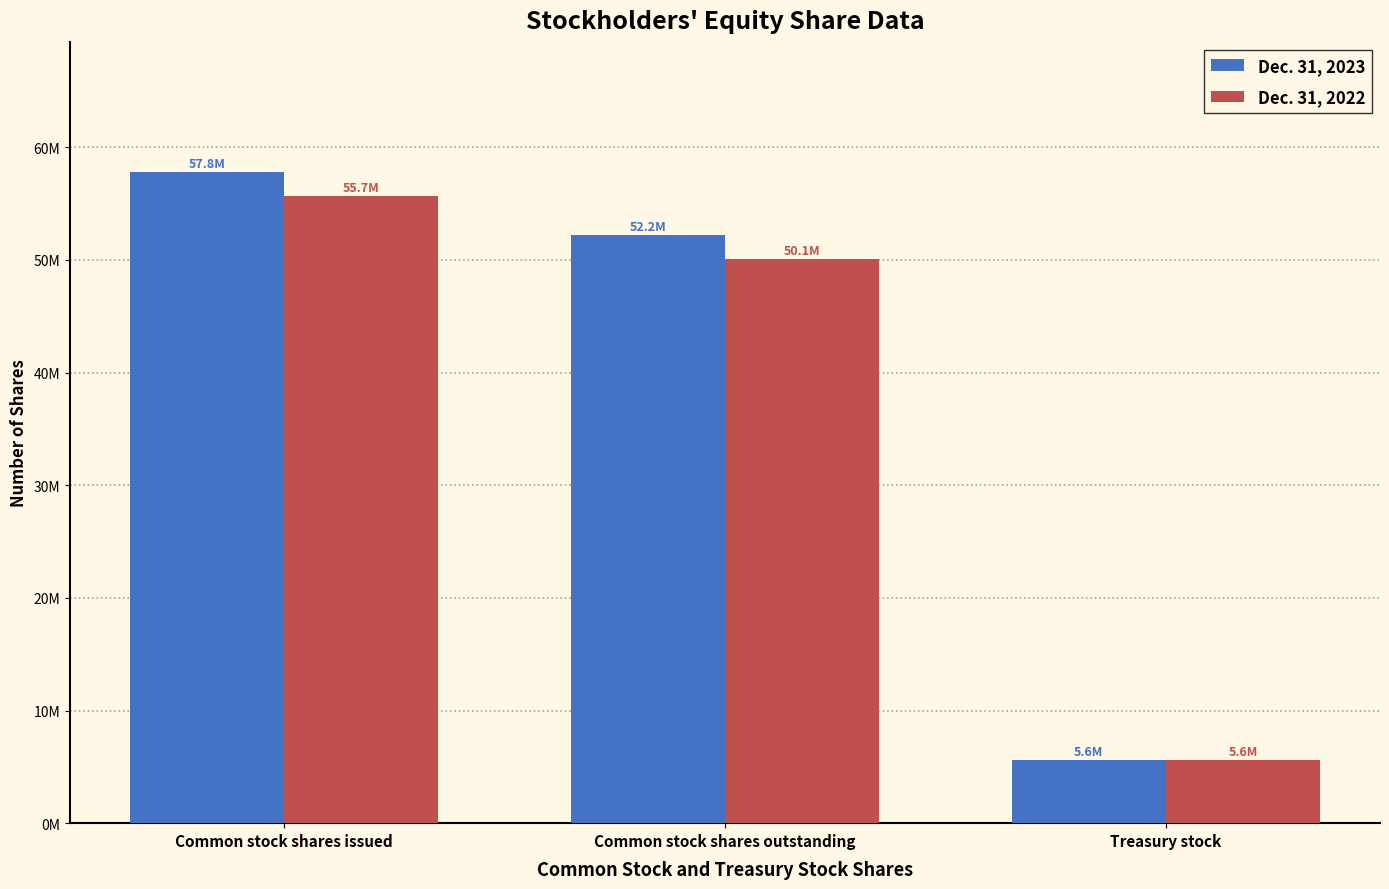

Which has a higher value, Common stock shares issued or Common stock shares outstanding?

Common stock shares issued